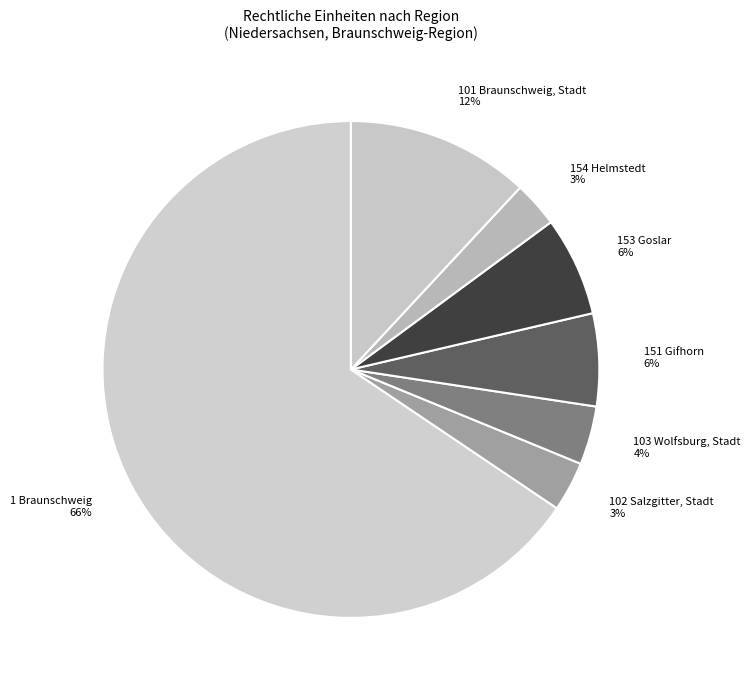

Which slice is the largest?

1 Braunschweig